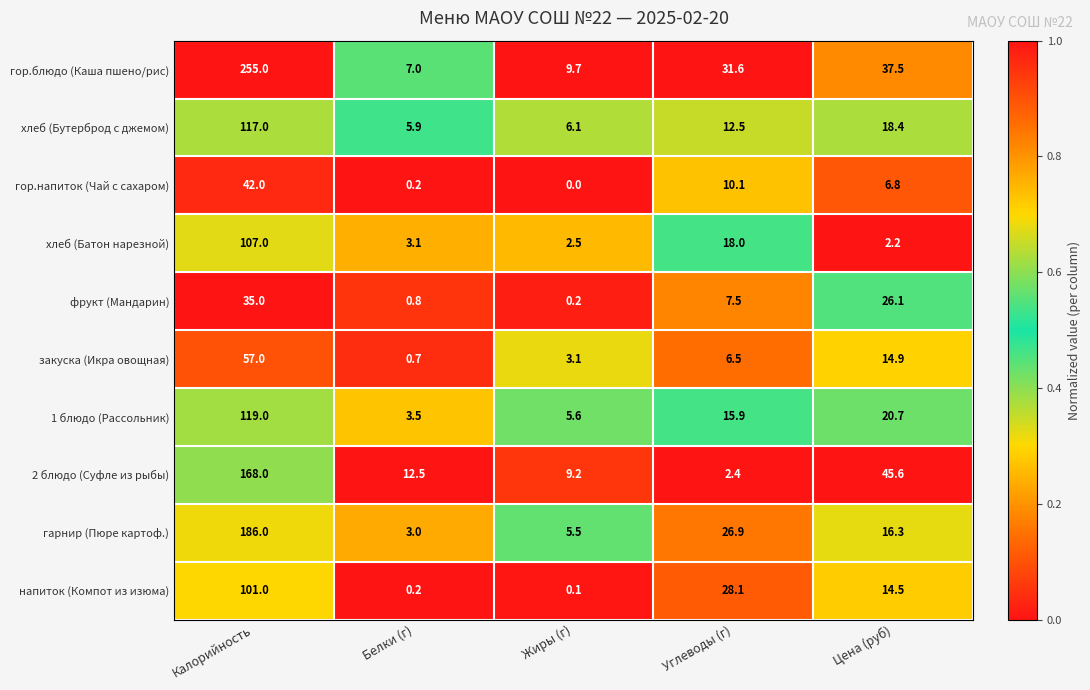

List the series in order of their peak value, highest first.

гор.блюдо (Каша пшено/рис), гарнир (Пюре картоф.), 2 блюдо (Суфле из рыбы), 1 блюдо (Рассольник), хлеб (Бутерброд с джемом), хлеб (Батон нарезной), напиток (Компот из изюма), закуска (Икра овощная), гор.напиток (Чай с сахаром), фрукт (Мандарин)